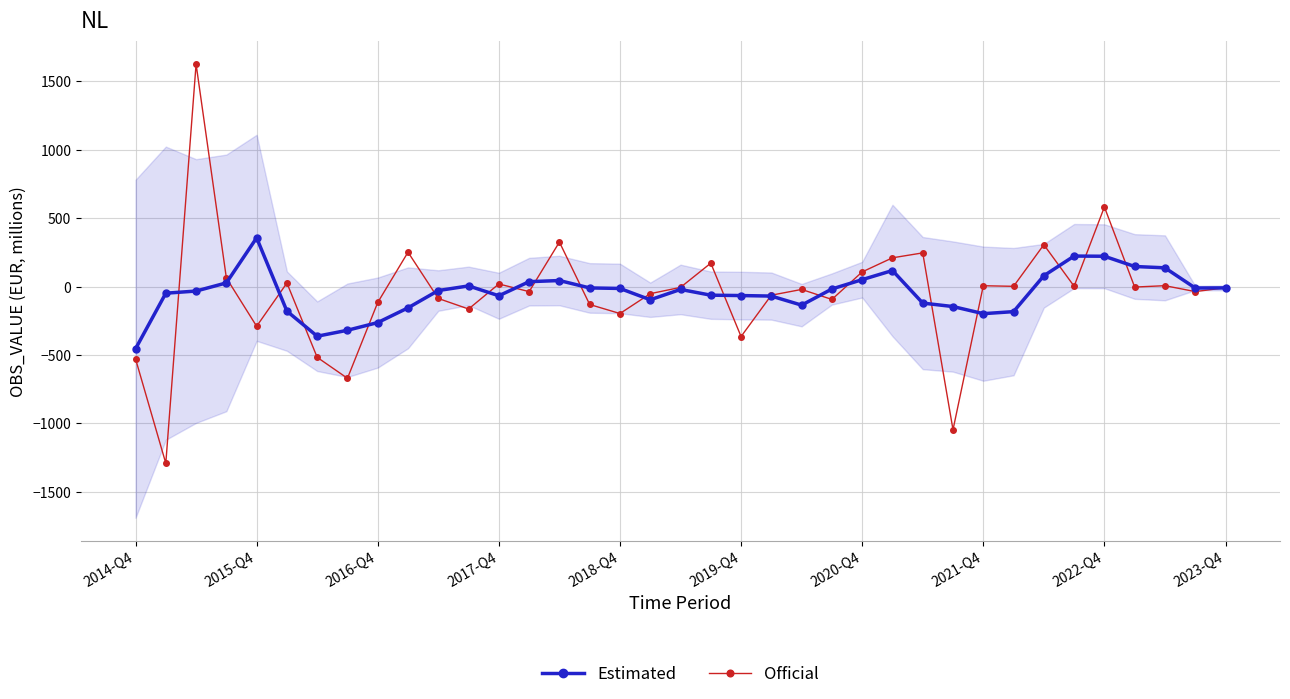

The value of Official at 13 is -37.0. True or false?

True